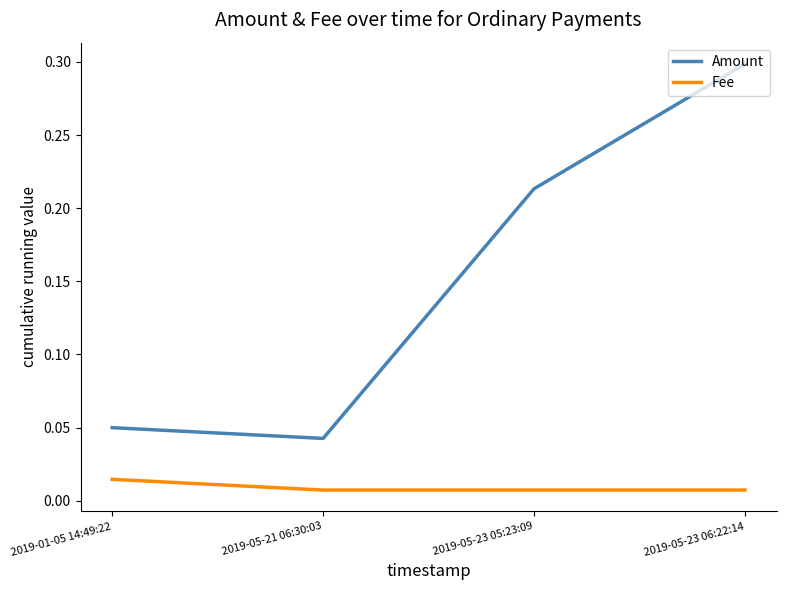

What position from the left is 2019-05-21 06:30:03?

2